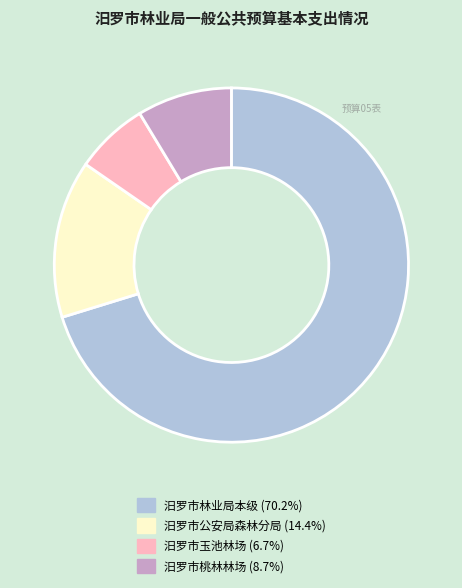

What is the smallest slice in the pie chart?

汨罗市玉池林场